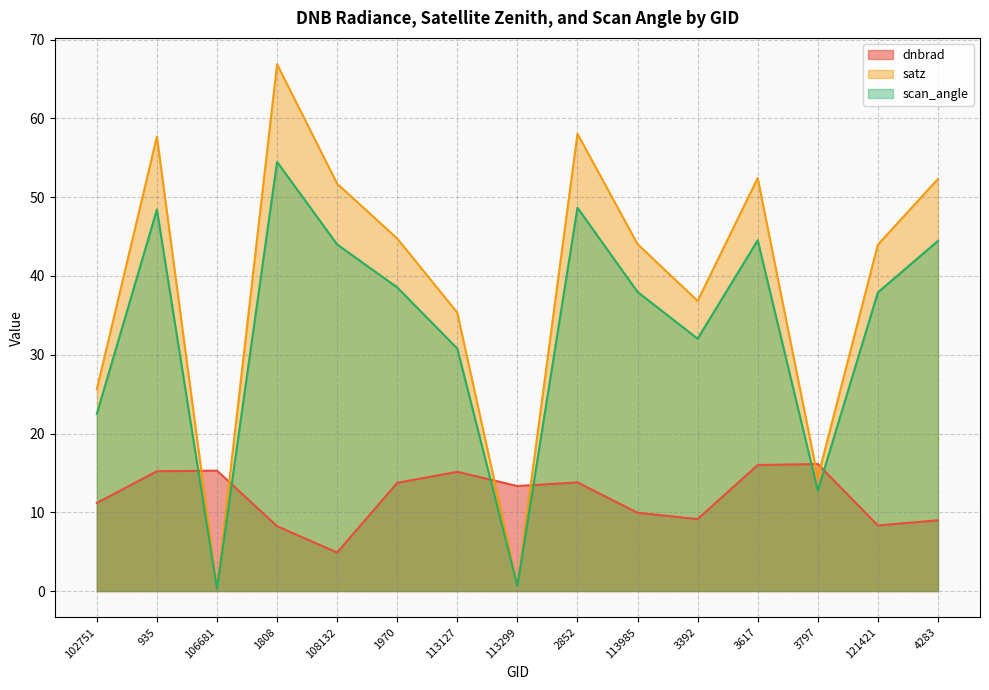

What is the maximum value for satz?

66.9